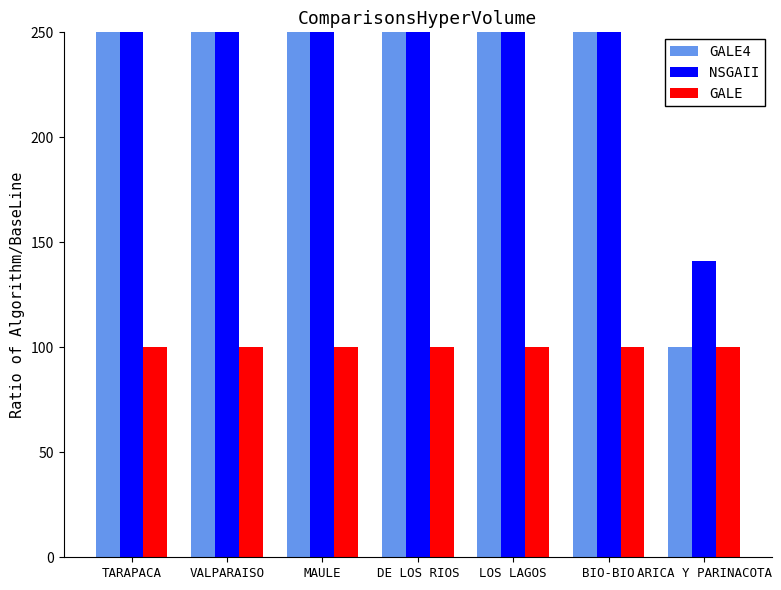

At which category is the sum across all series the highest?

DE LOS RIOS